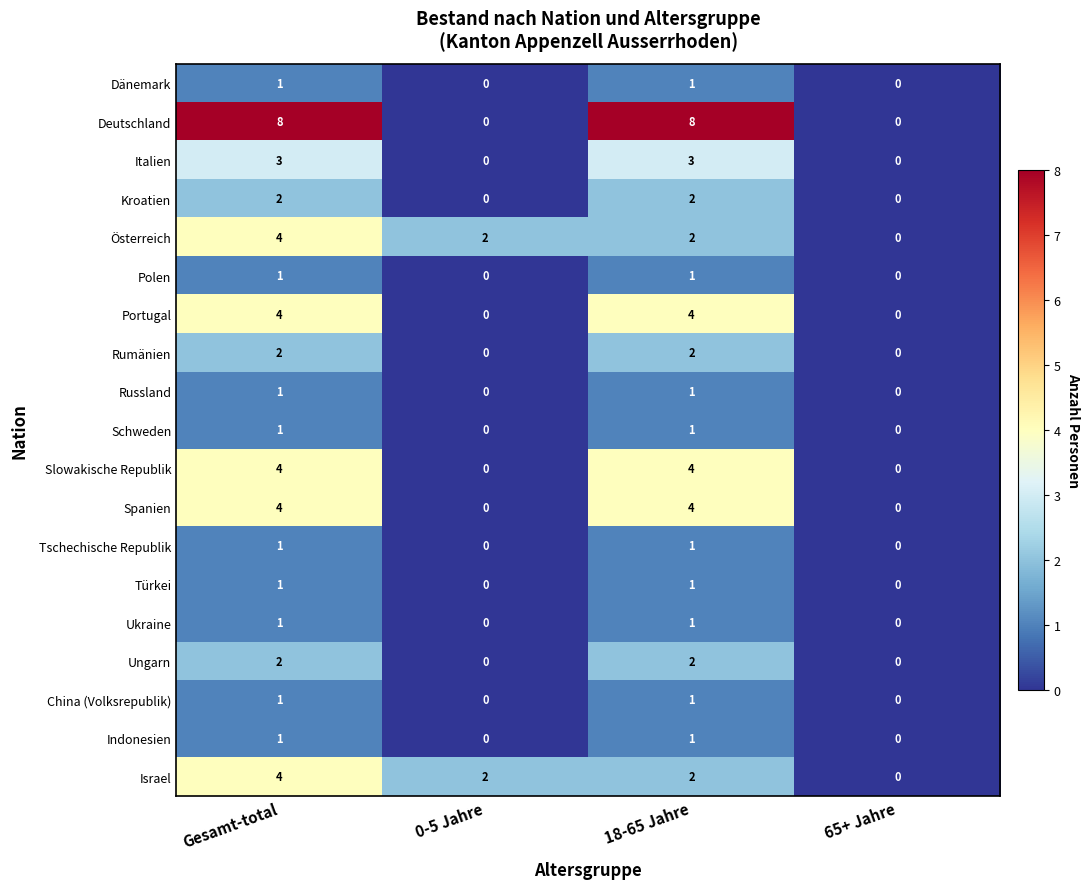

How many distinct data groups are displayed?

19